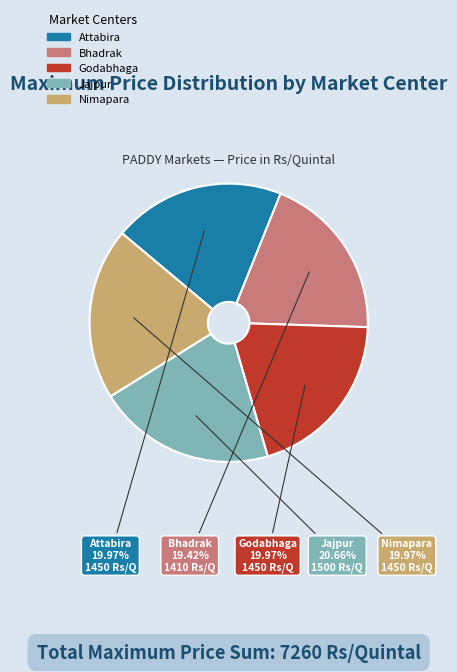

What is the ratio of the value at Nimapara to the value at Attabira?

1.0